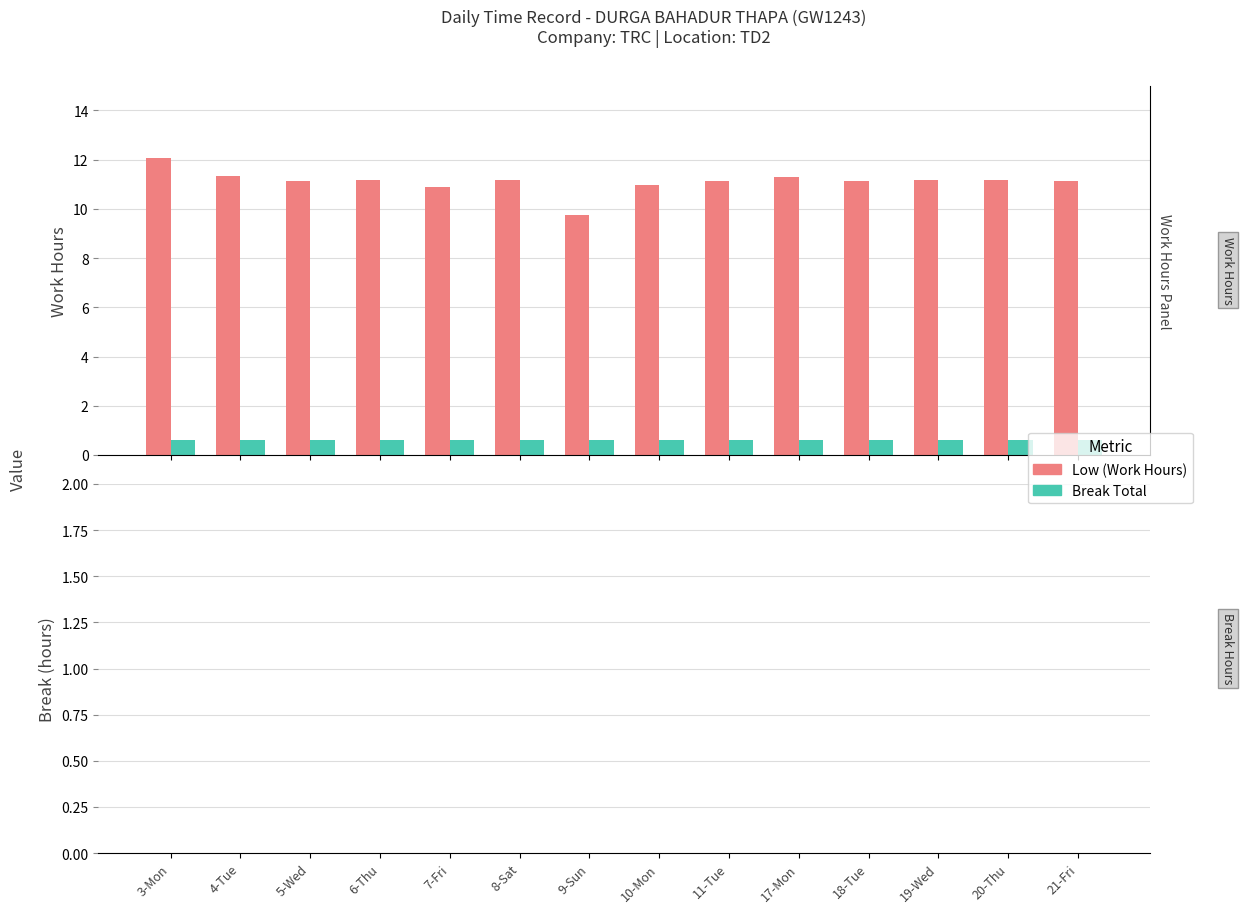

What is the sum of all Break Total values?

8.4